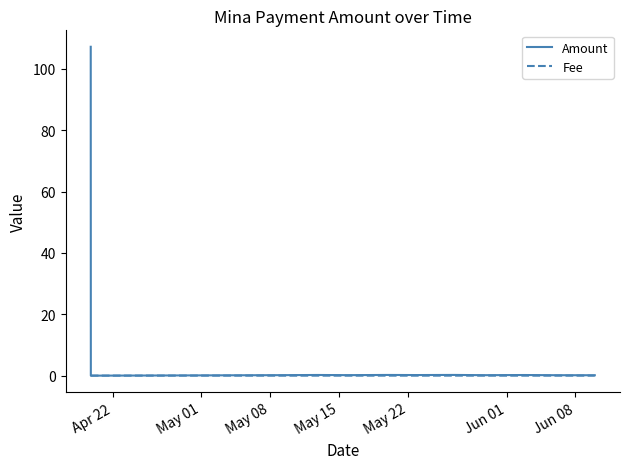

Rank the series by their average value, from highest to lowest.

Amount, Fee